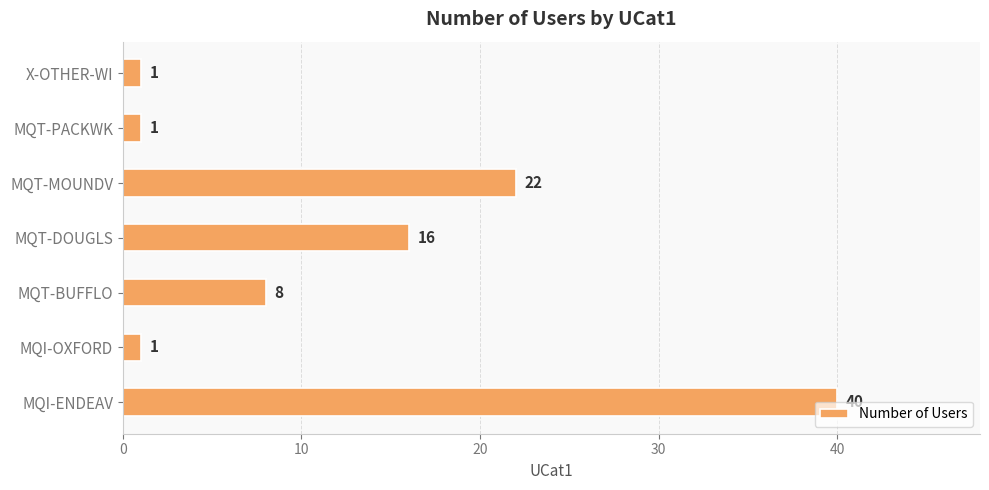

How many data points are less than 8?

3